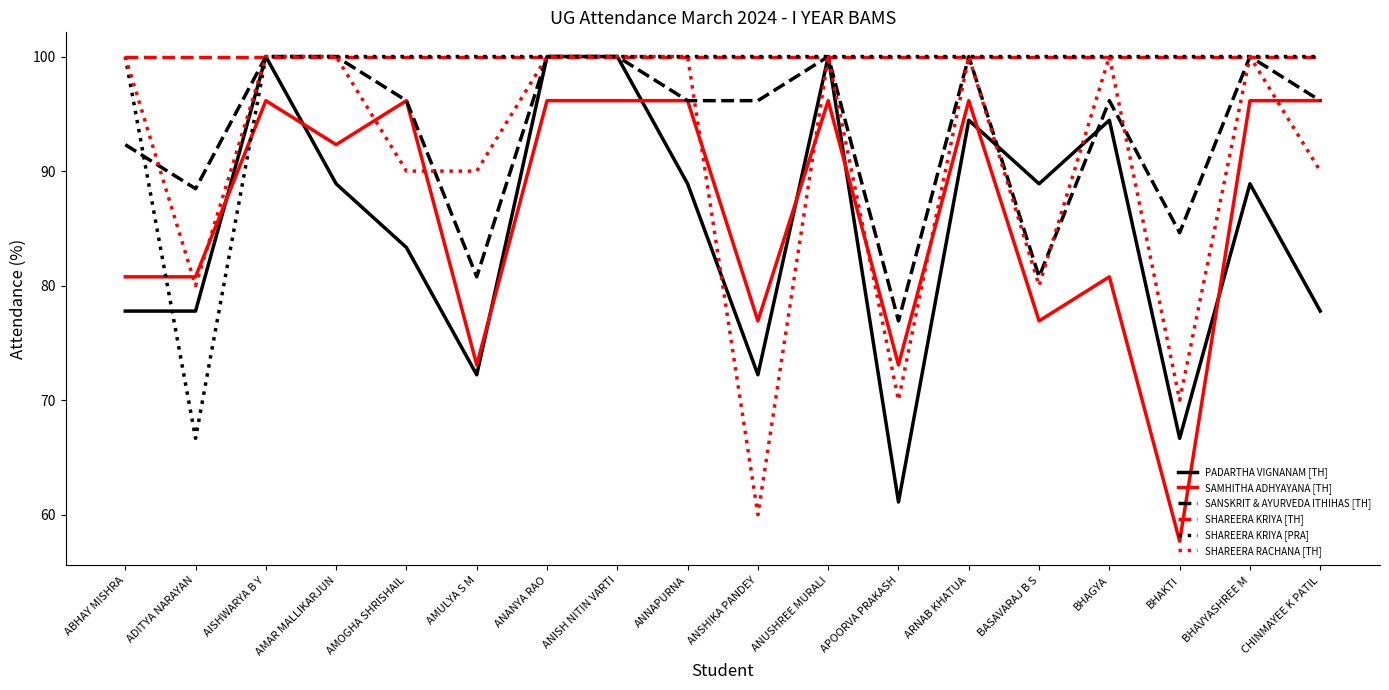

How many series are shown in this chart?

6